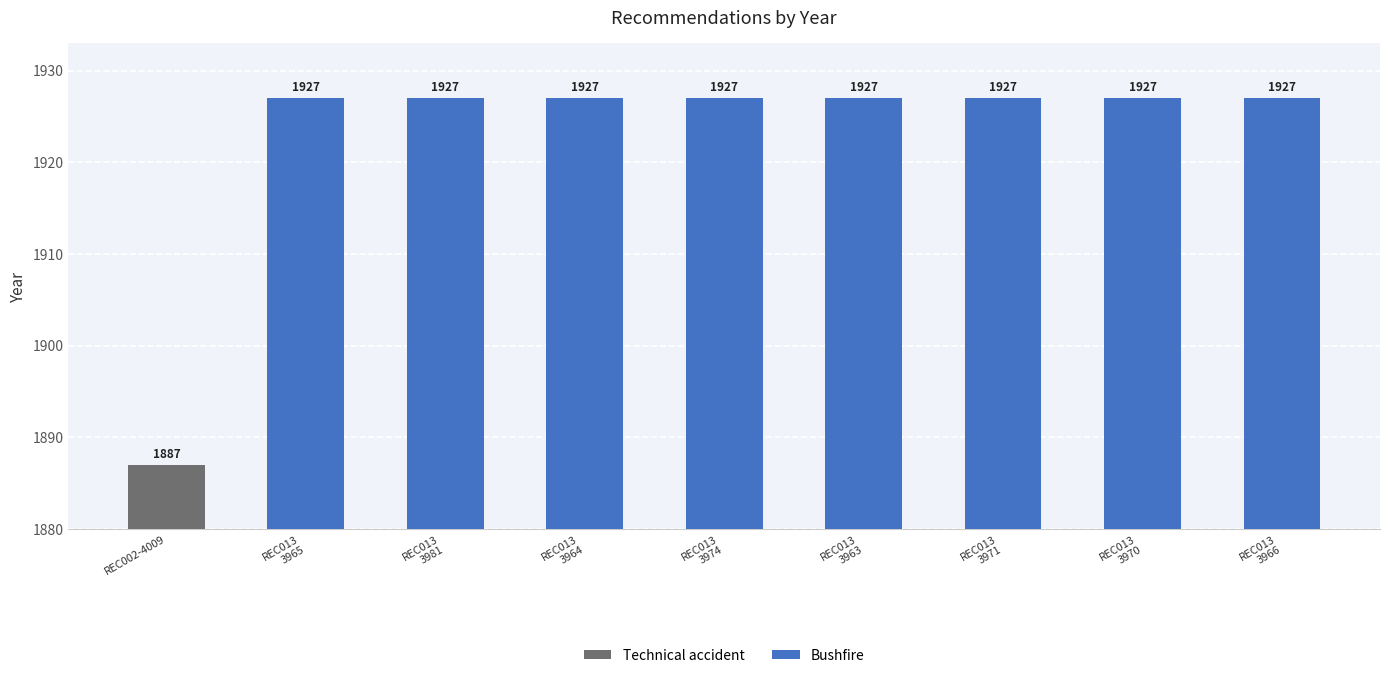

Which series has the largest total across all categories?

Bushfire